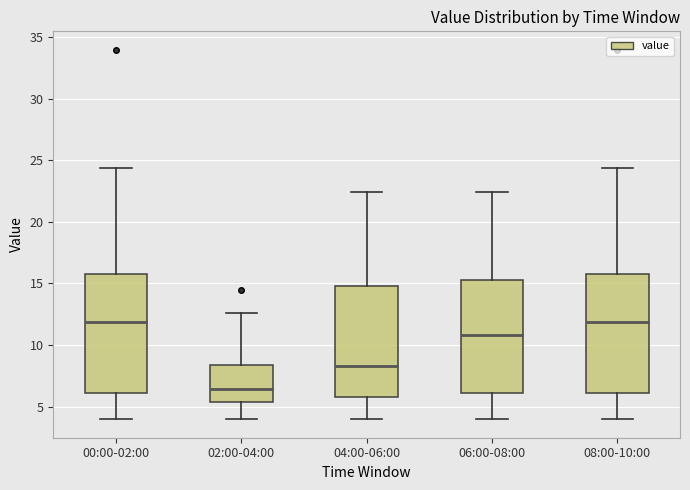

Where is the upper edge of the box for 06:00-08:00 on the y-axis? The values are not printed on the chart, so give them approximately, as read against the axis.

15.0